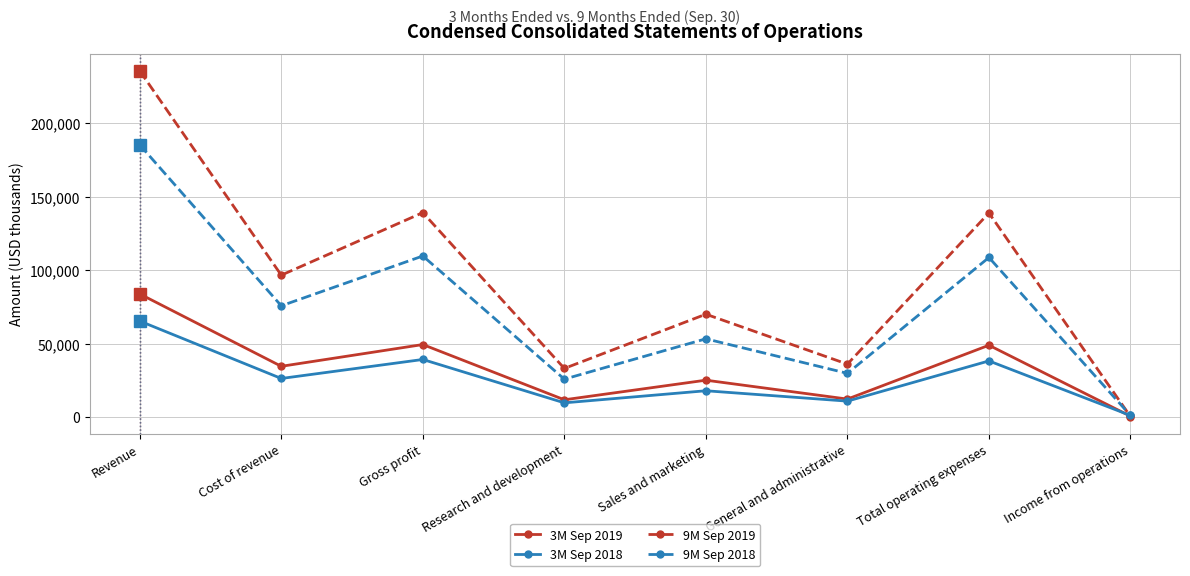

What is the label of the 3rd point from the left?

Gross profit